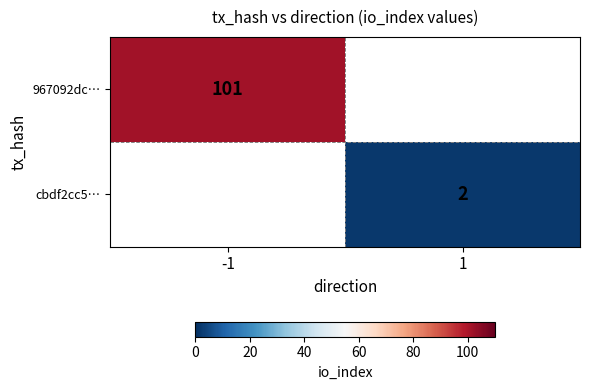

Count the number of categories in the chart.

2